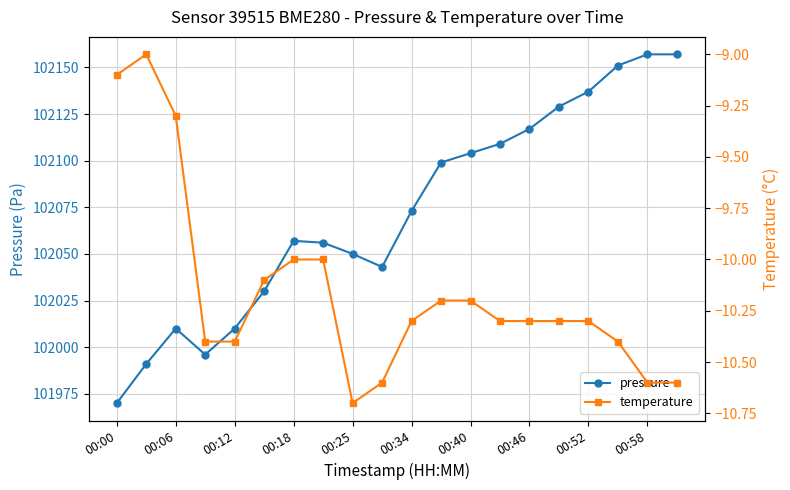

True or false: pressure has more than 0 interior local peaks.

True